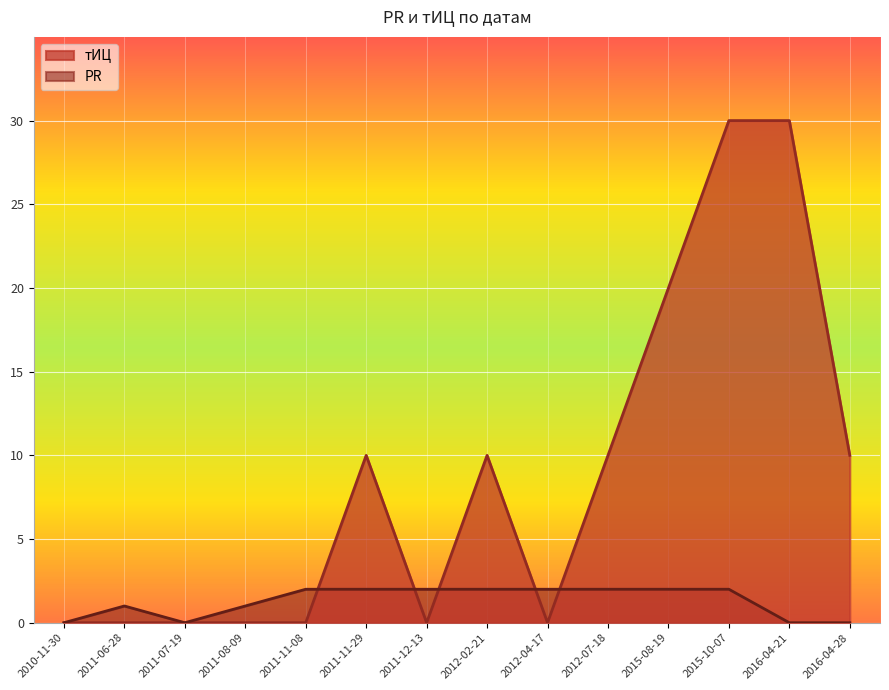

How many тИЦ values are between 0 and 10?

11